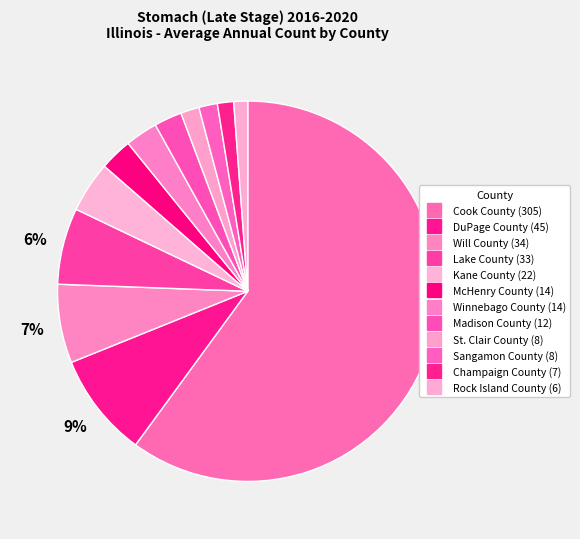

How many slices are in this pie chart?

12